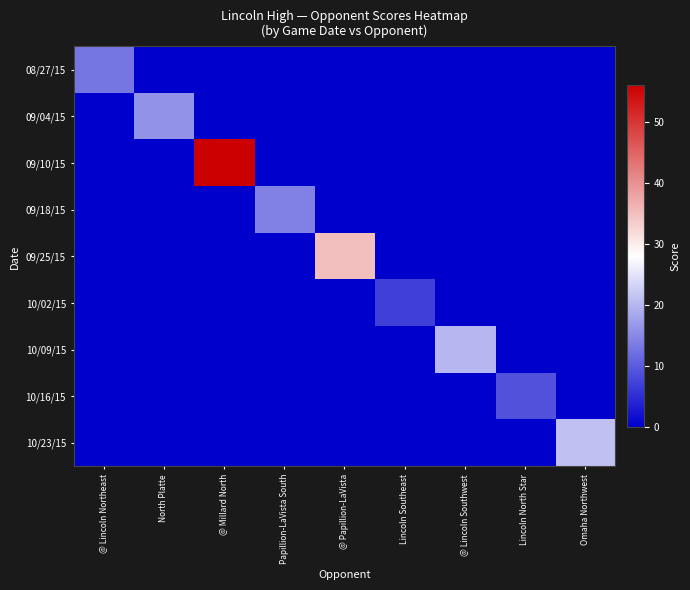

Which series changed the most between @ Lincoln Southwest and Omaha Northwest?

10/23/15